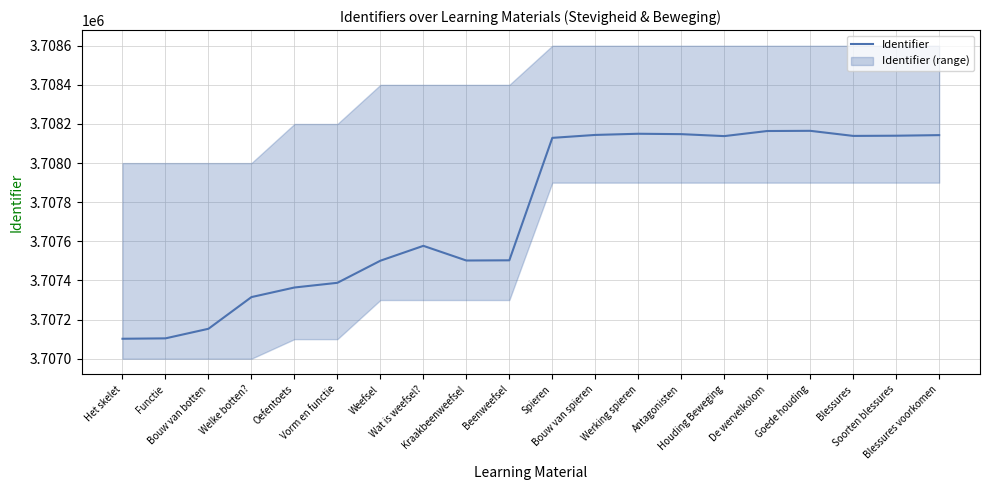

How many distinct data groups are displayed?

1